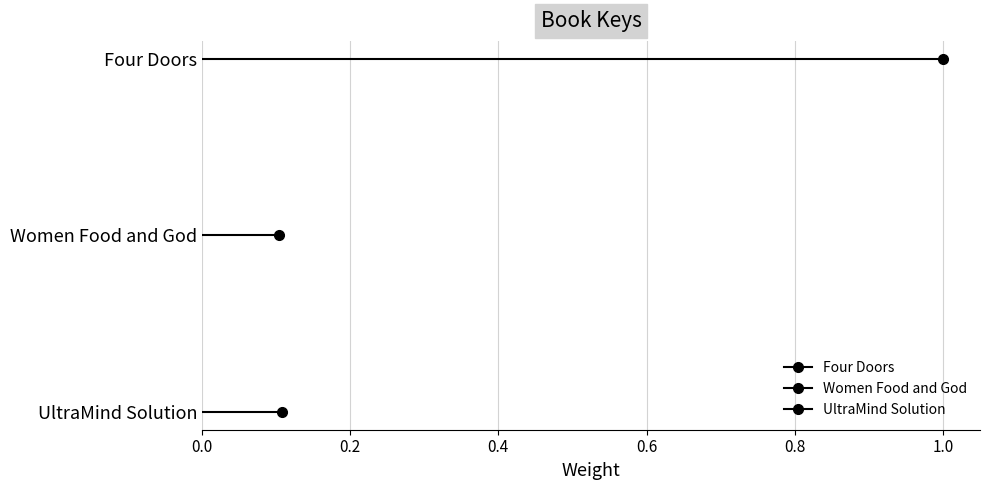

Is this an area chart (filled region under the line)?

No